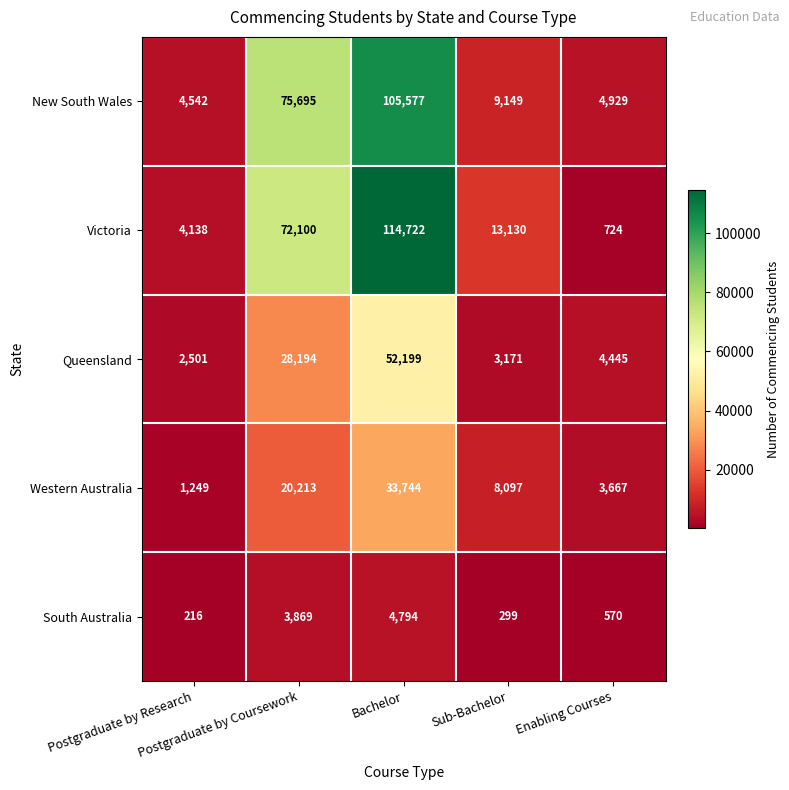

What is the lowest value of the Queensland series?

2501